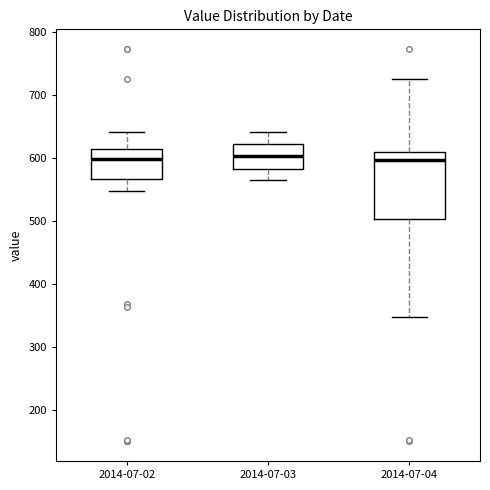

Reading left to right, transcribe this box plot: for each box, give where its median line is, the range the box spans, and where its two whiskers end, as read against the y-axis. The values are not printed on the chart, so give them approximately, as read against the axis.

2014-07-02: median 600, box 570 to 610, whiskers 550 to 640
2014-07-03: median 600, box 580 to 620, whiskers 570 to 640
2014-07-04: median 600, box 500 to 610, whiskers 350 to 730